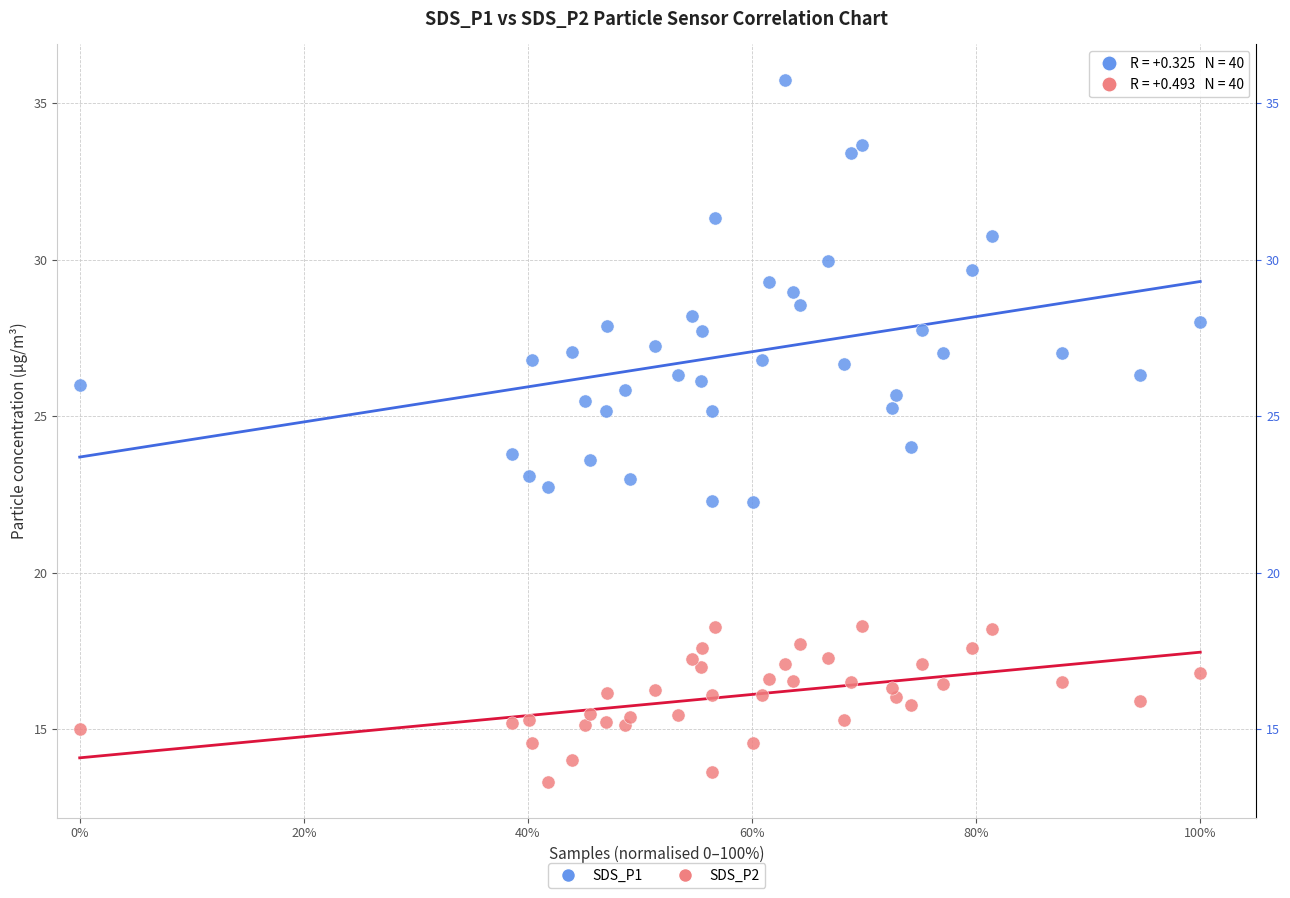

Which series has the largest Y range (max minus min)?

SDS_P1